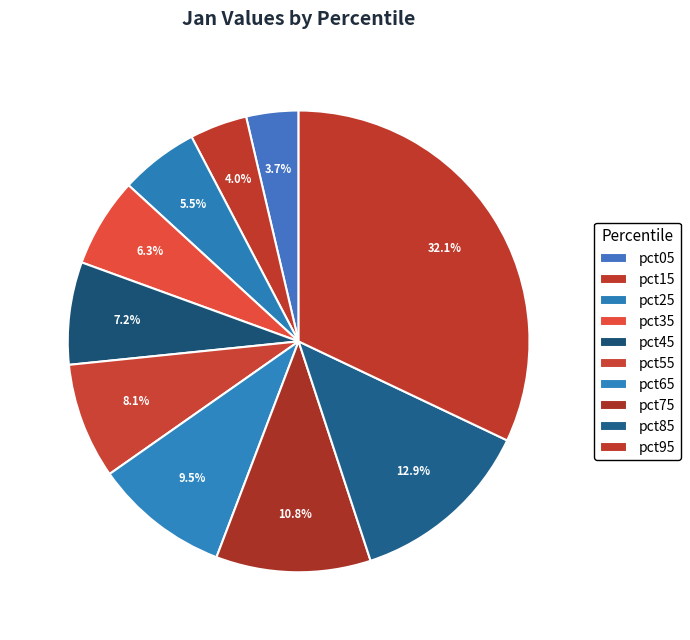

Which slice is the largest?

pct95